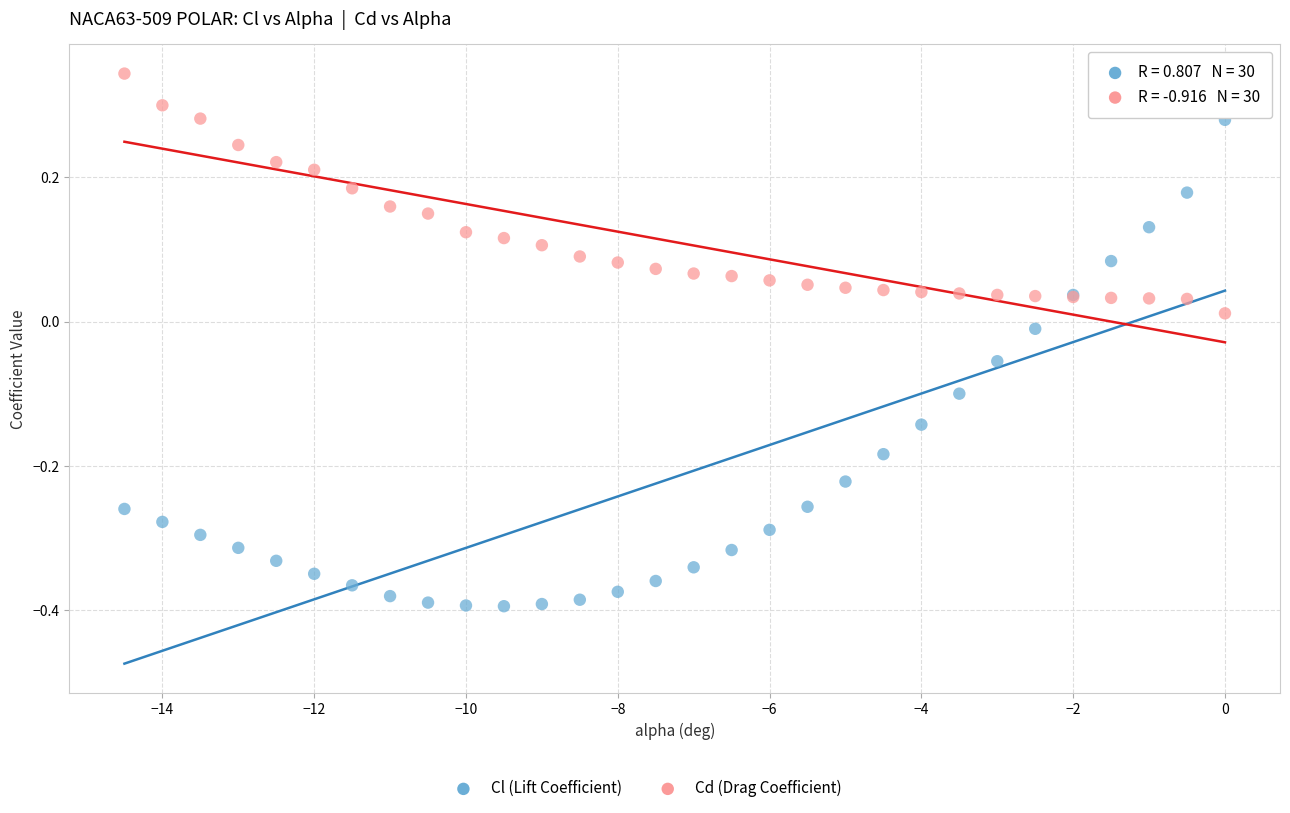

Which series reaches the maximum Y coordinate?

Cd (Drag Coefficient)